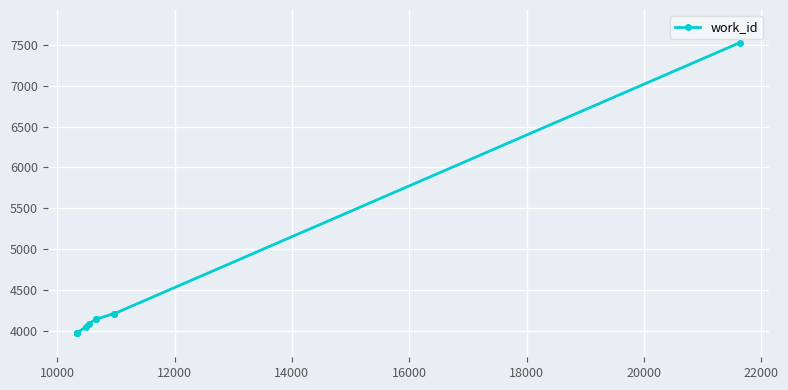

What is the maximum value shown in the chart?

7524